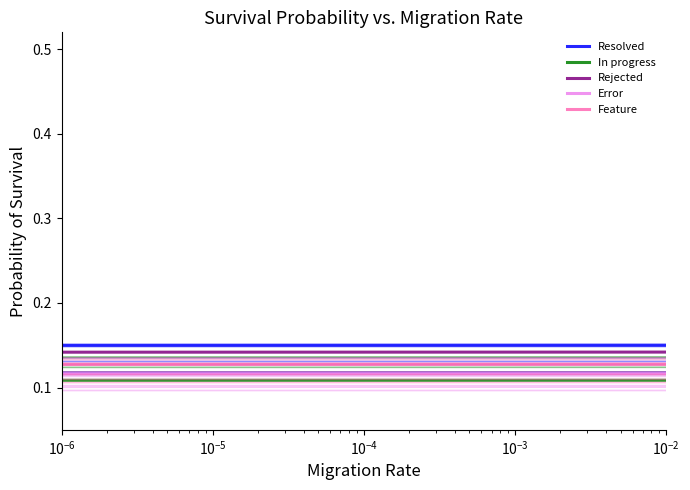

The value of Resolved at 30 is 0.0. True or false?

False